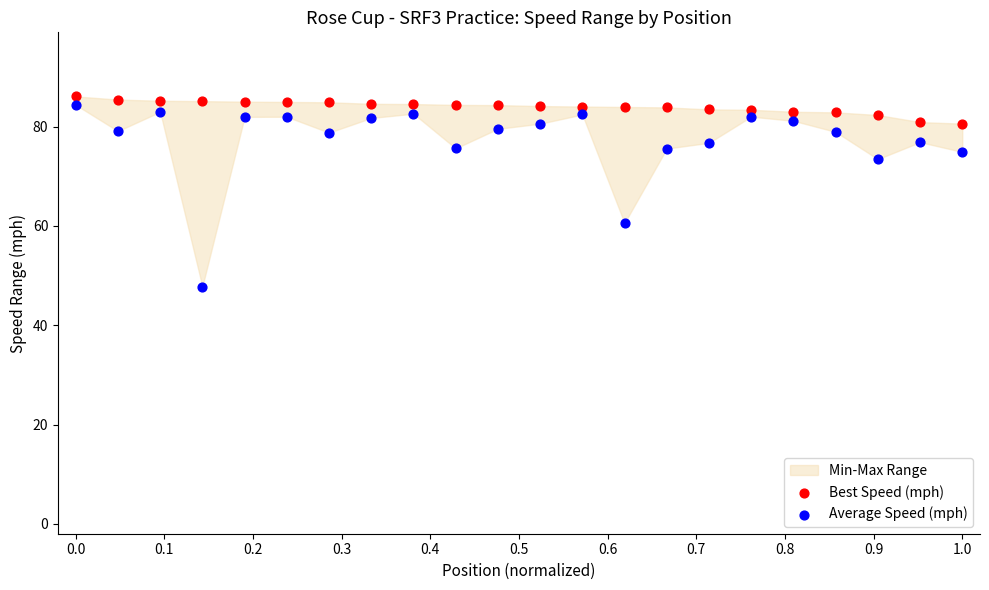

In the Average Speed (mph) series, what Y value is closest to 66?

60.6